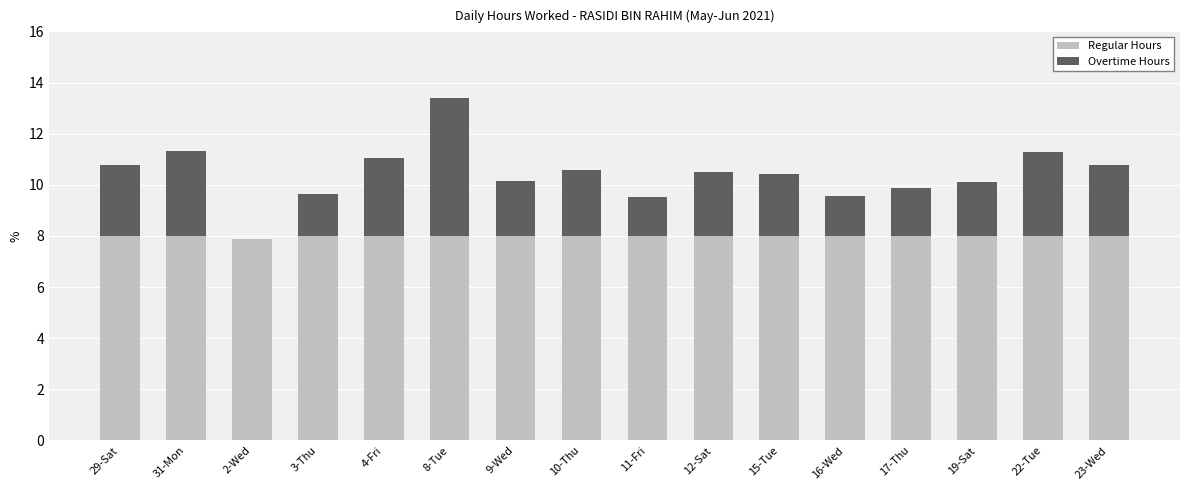

Where is Regular Hours nearest to the value 7?

2-Wed